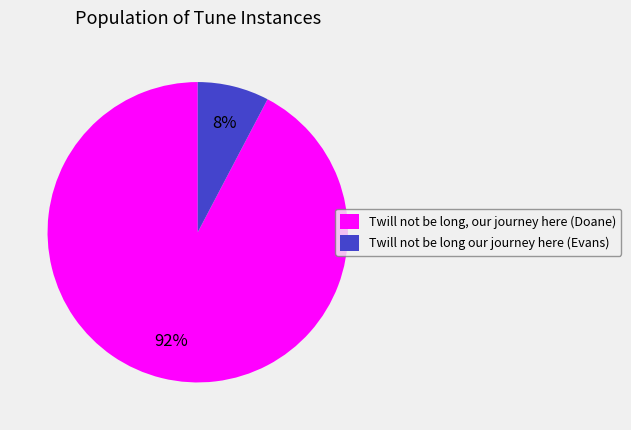

To the nearest percent, what portion does Twill not be long our journey here (Evans) represent?

8%